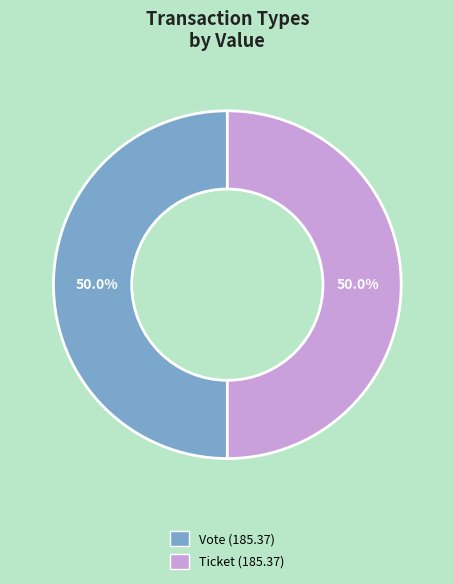

What is the largest slice in the pie chart?

Vote (io_index=1)